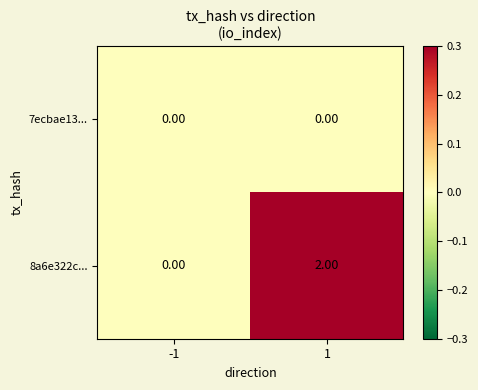

Which series has the largest total across all categories?

8a6e322c...